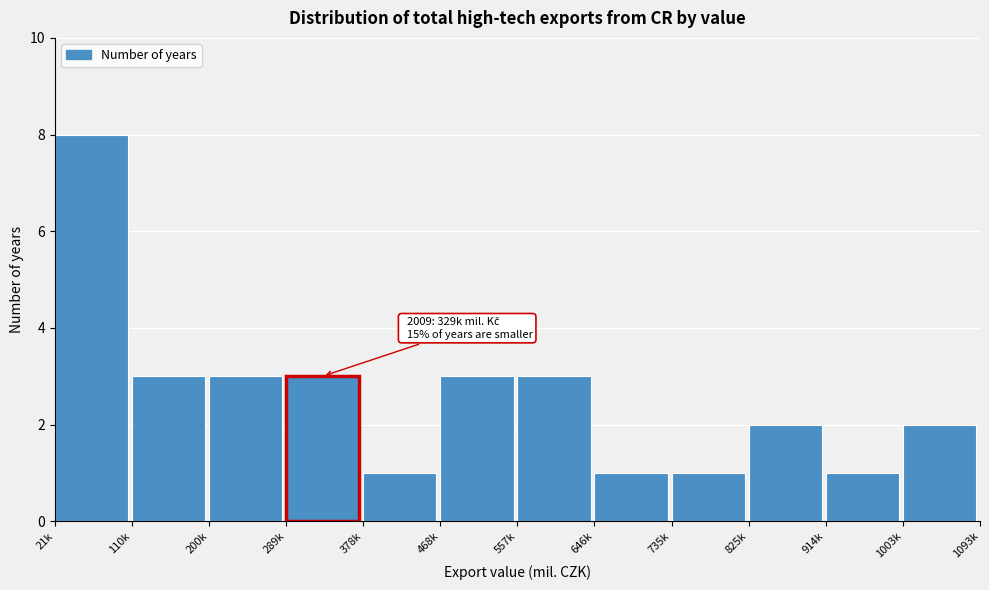

Reading left to right, extract all data points from this chart.

8	3	3	3	1	3	3	1	1	2	1	2